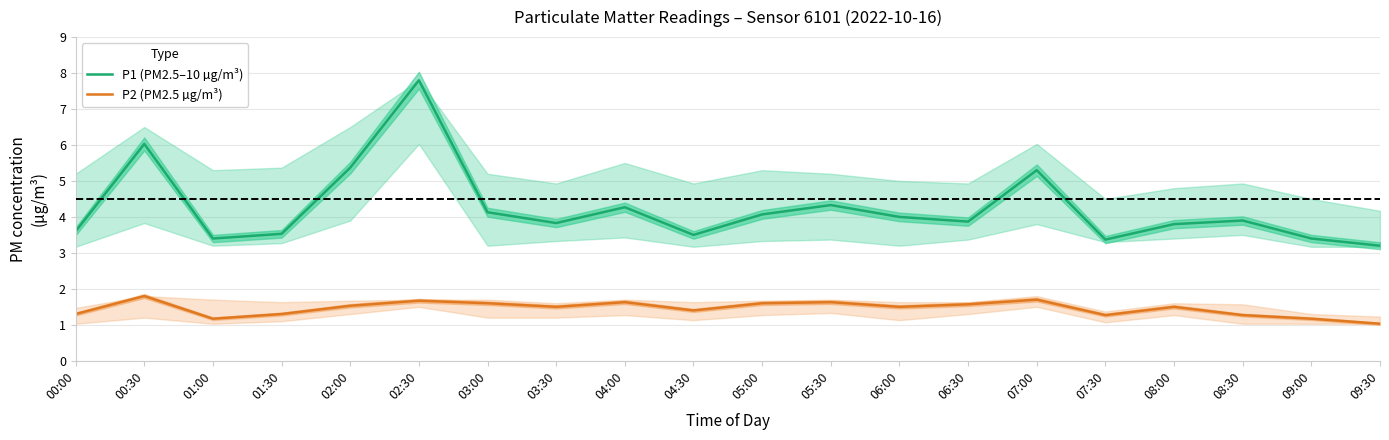

The P1 (PM2.5–10 µg/m³) series shows 8.5 at 00:30. True or false?

False